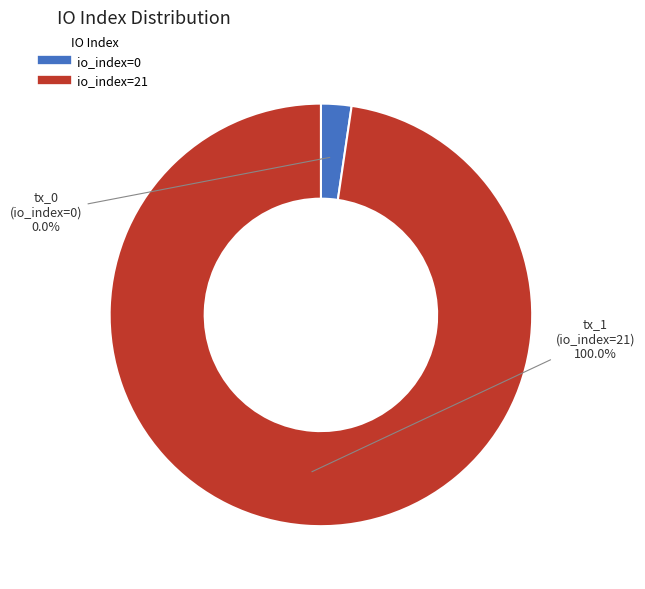

To the nearest percent, what is the average slice percentage?

50%